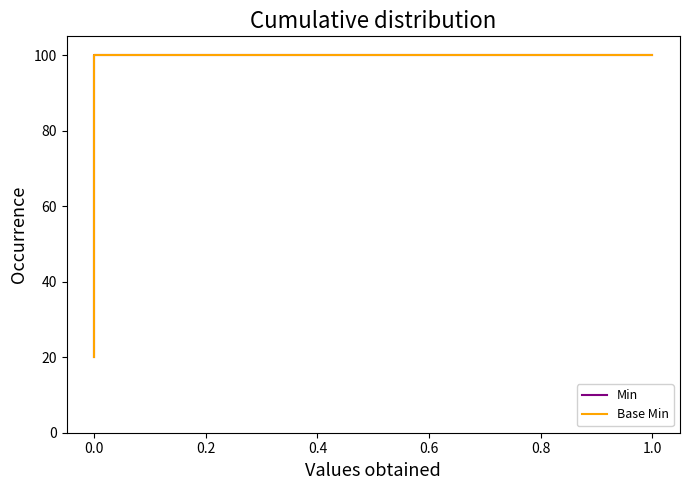

The value of Base Min at 0.0 is 38. True or false?

False